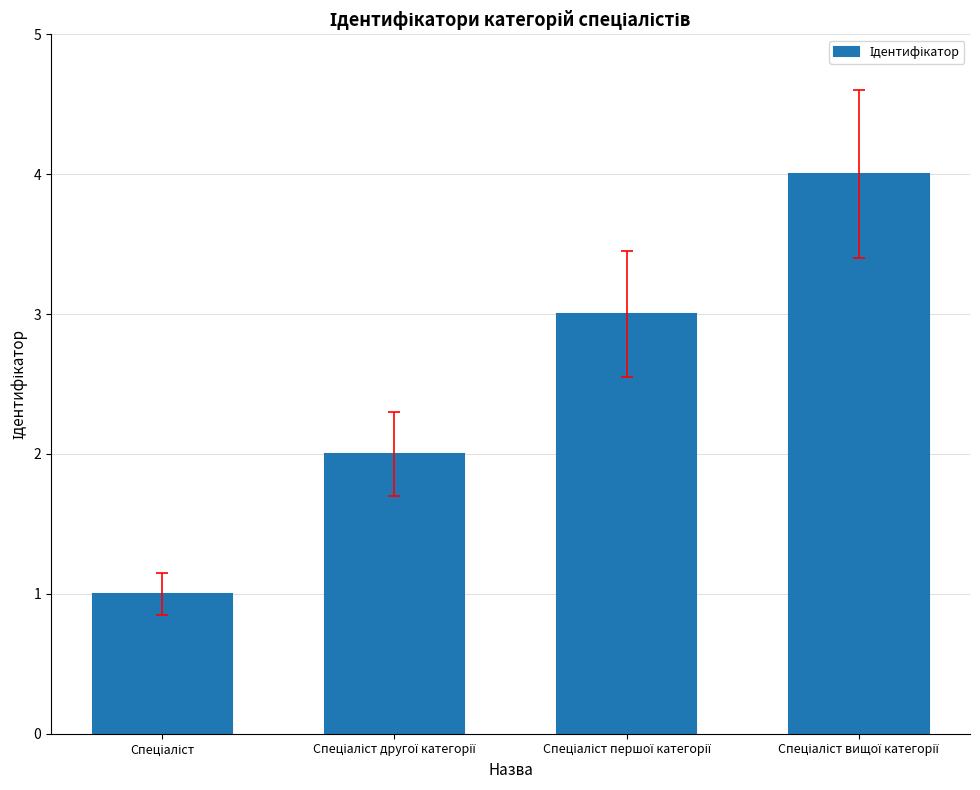

What is the maximum value shown in the chart?

4